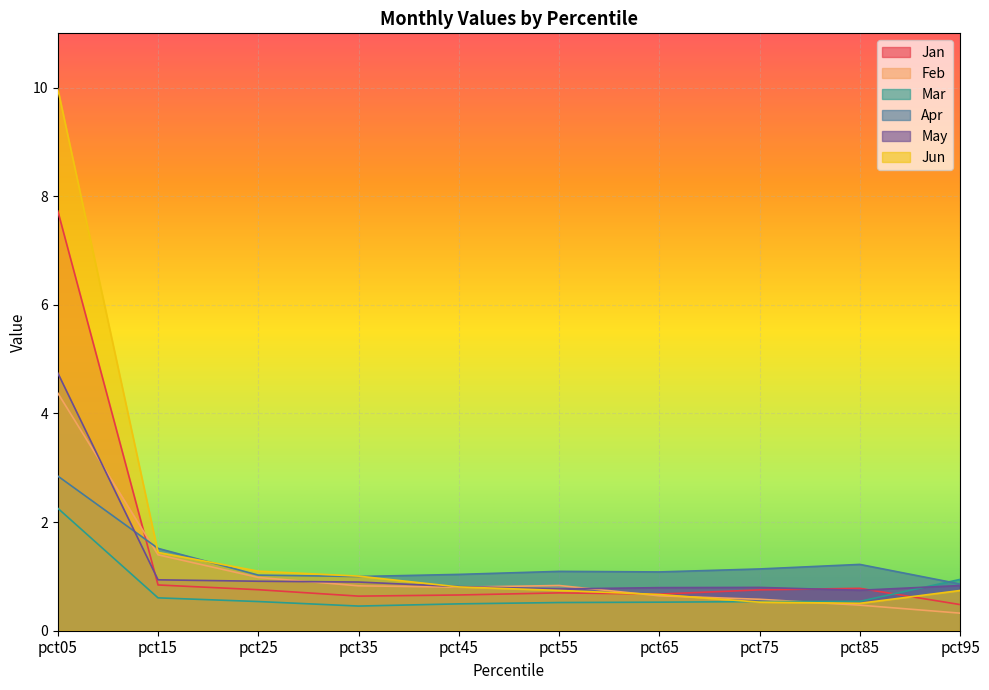

Which series has the largest range (max minus min)?

Jun